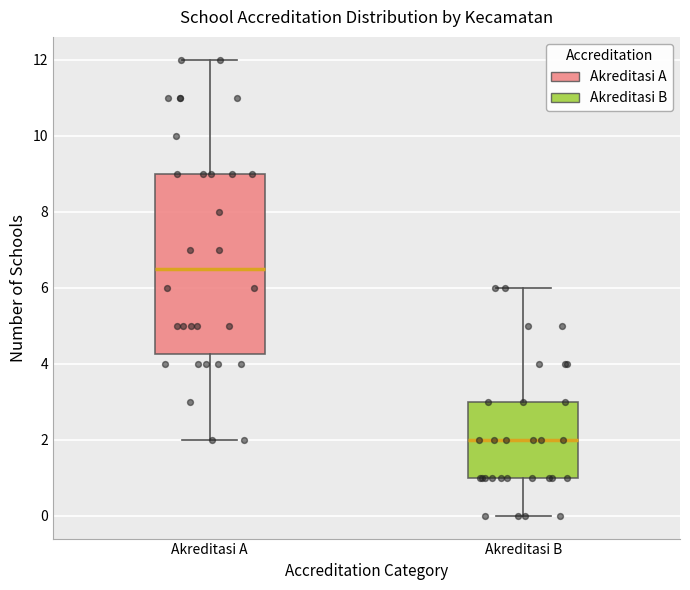

Which box is the tallest, from its lower edge to its upper edge?

Akreditasi A